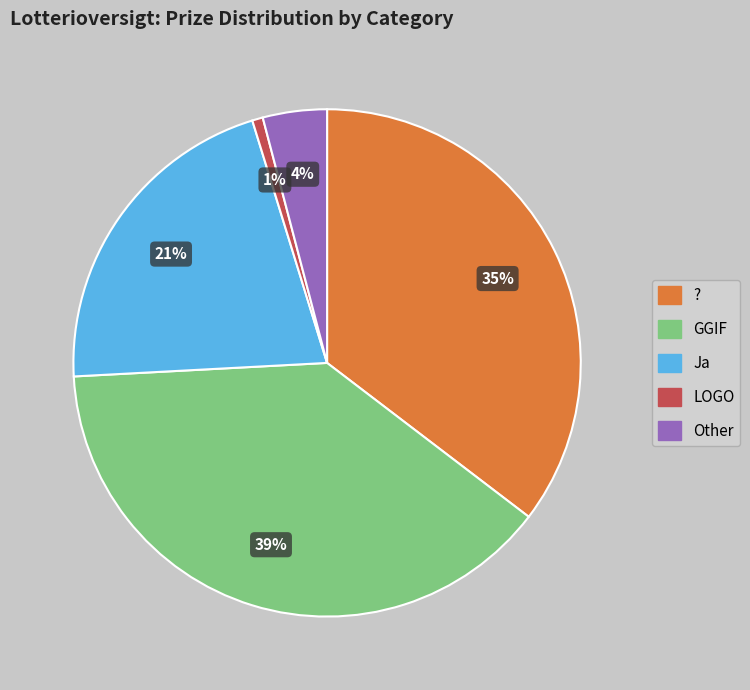

Between Other and Ja, which is larger?

Ja